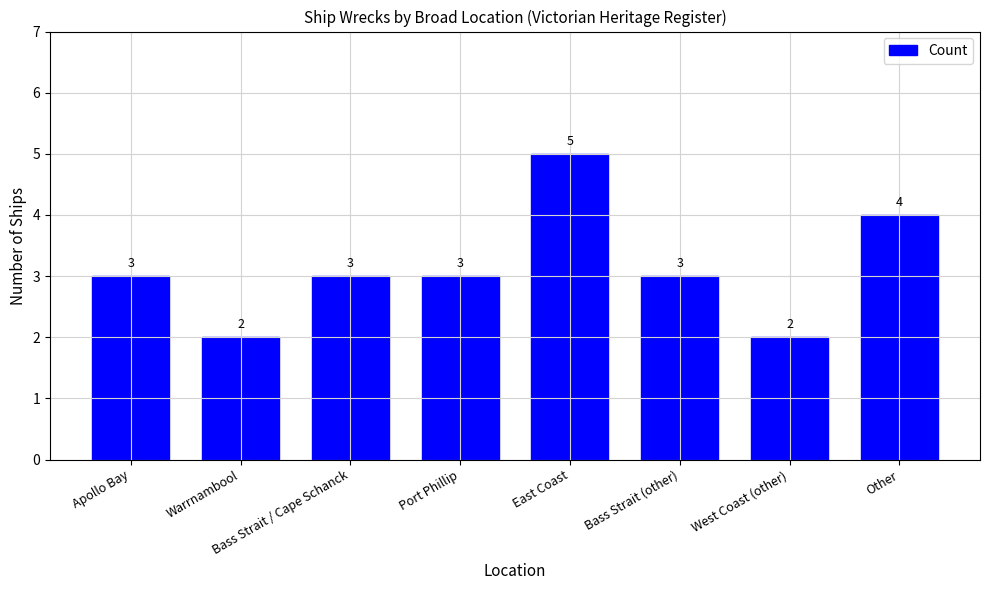

Reading left to right, what are all the values shown in this chart?

3	2	3	3	5	3	2	4